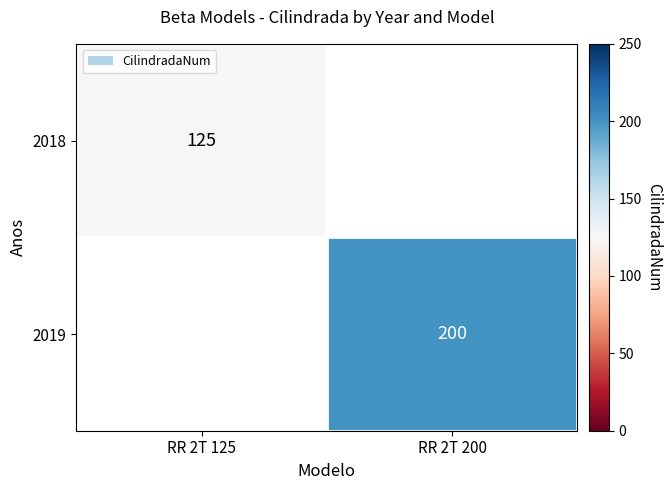

Which category has the highest value across all series?

RR 2T 200